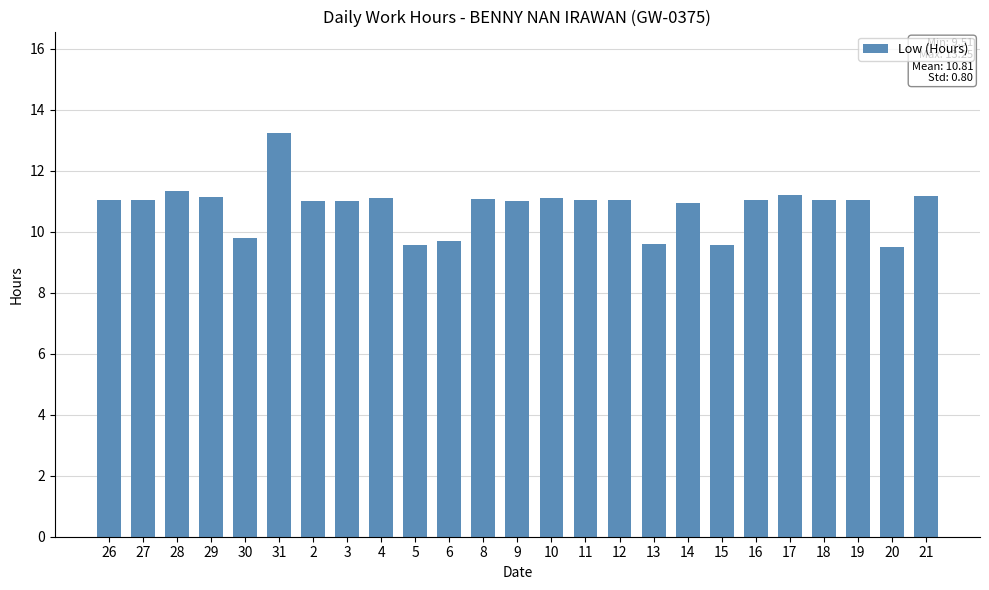

What is the minimum value shown in the chart?

9.5